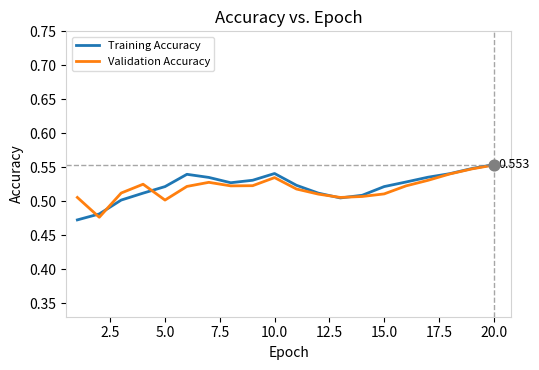

What are all the series names shown in the legend?

Training Accuracy, Validation Accuracy